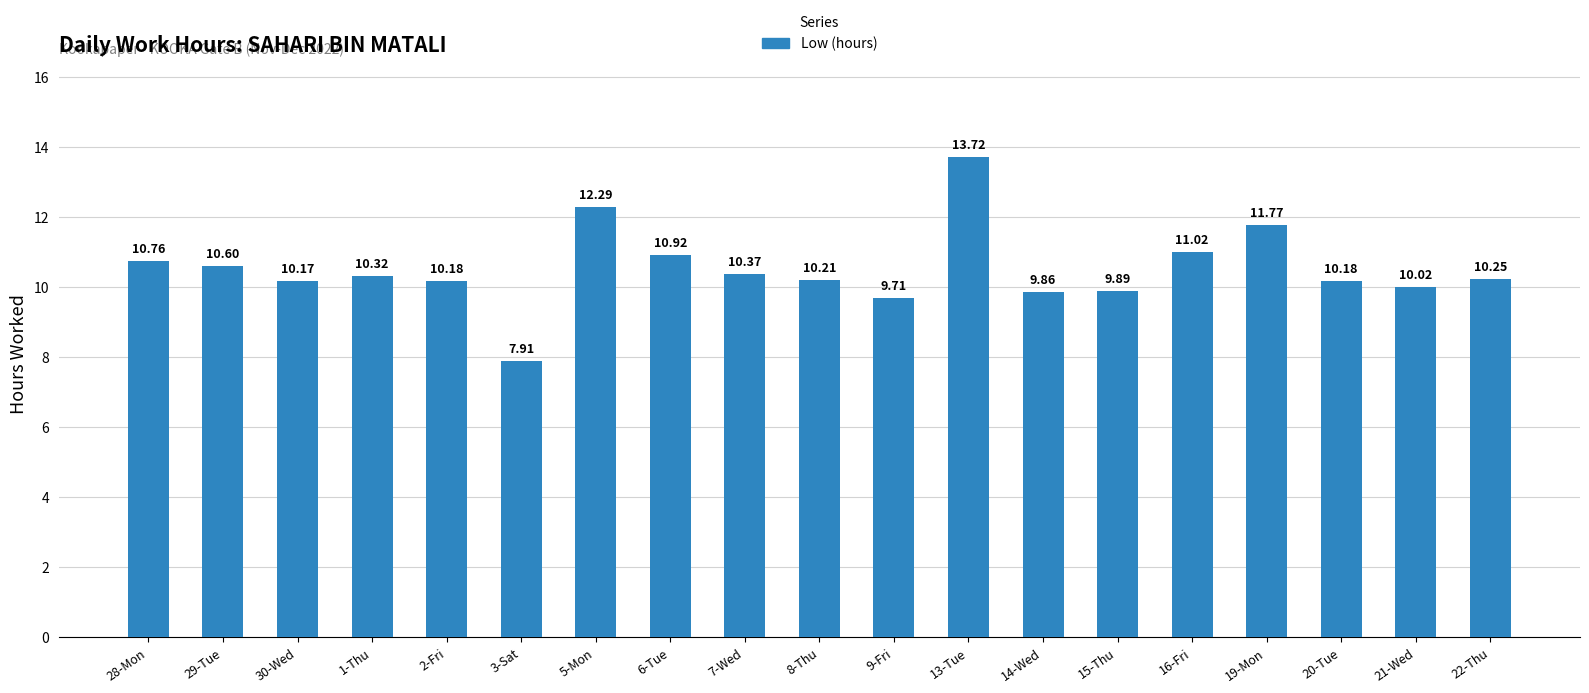

How many categories are shown in the chart?

19